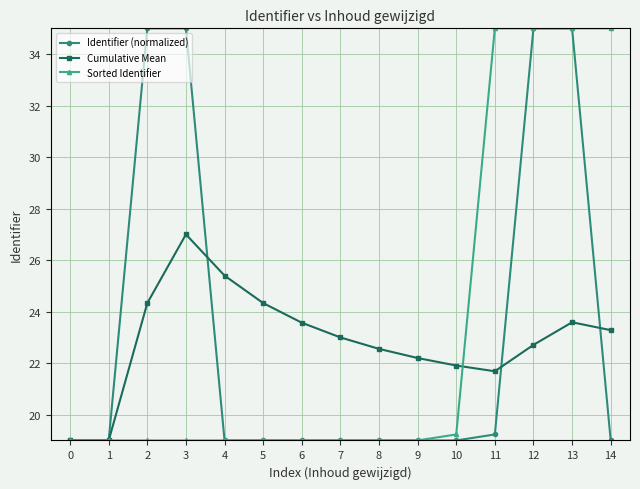

What is the minimum value shown in the chart?

19.0